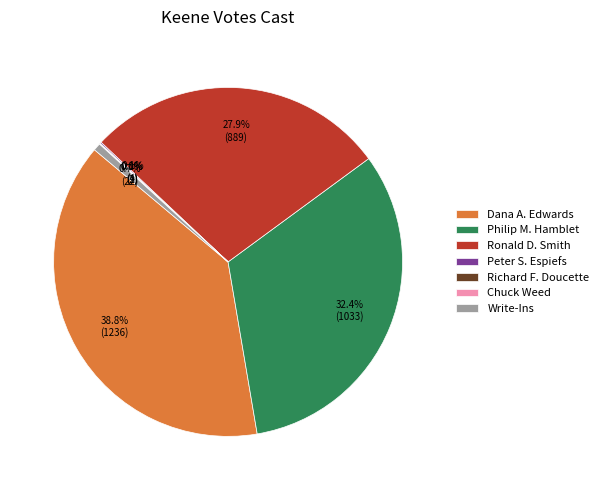

What percentage is NOT represented by Ronald D. Smith?

72.1%